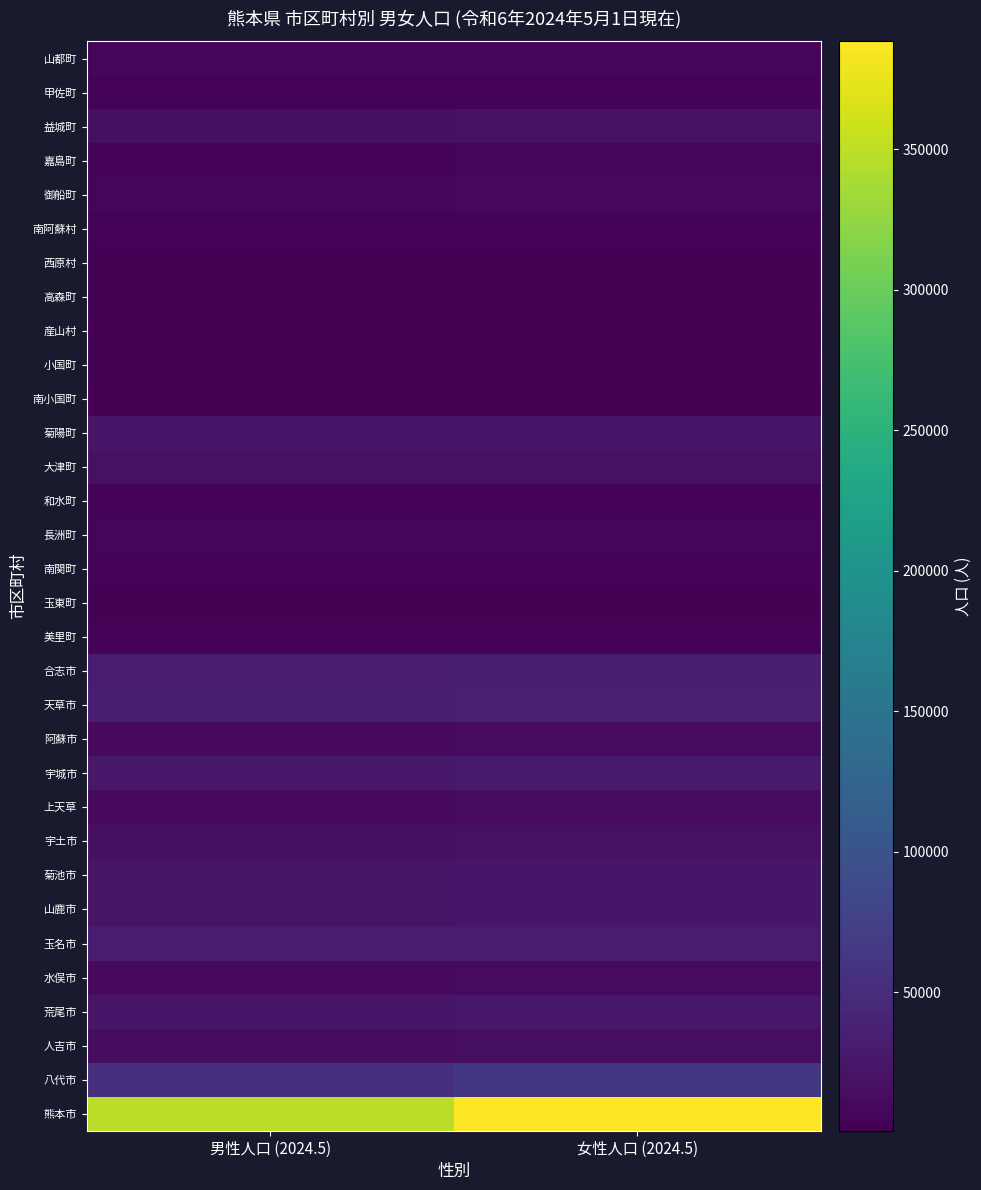

What is the difference between the highest and lowest values at 男性人口 (2024.5)?

347923